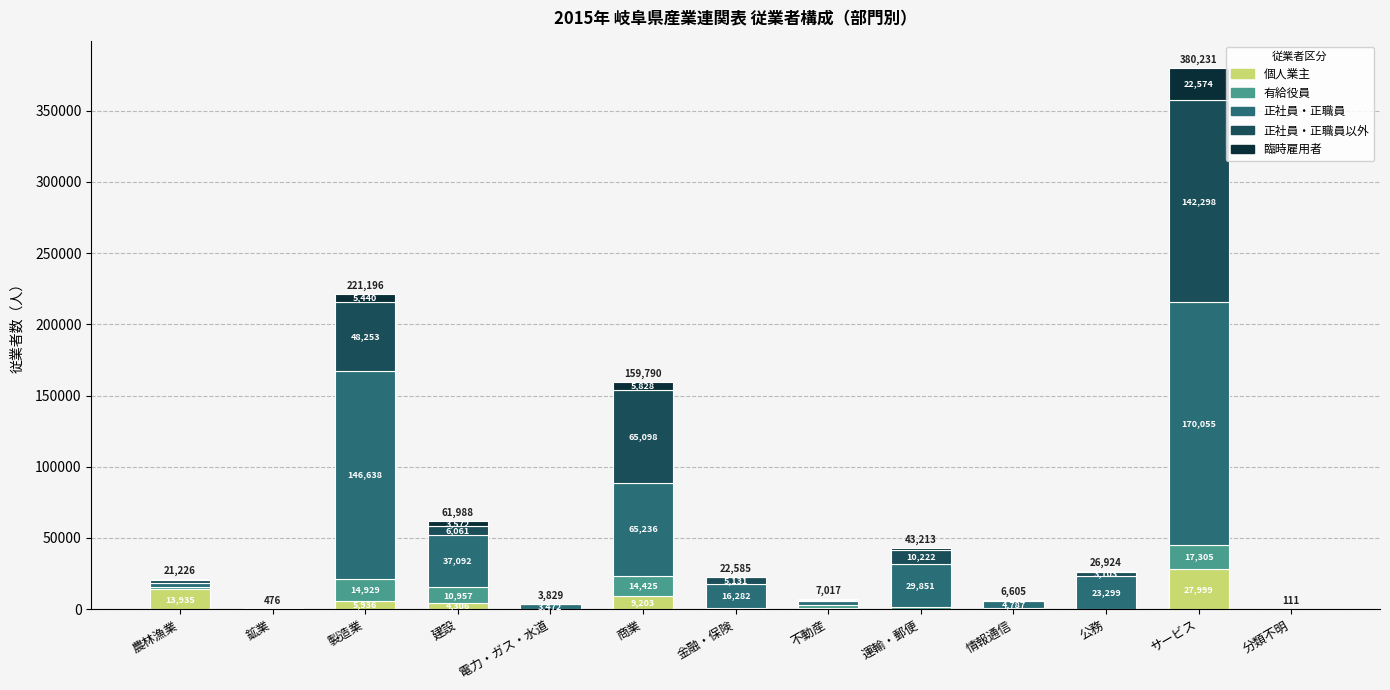

What is the highest value of the 個人業主 series?

27999